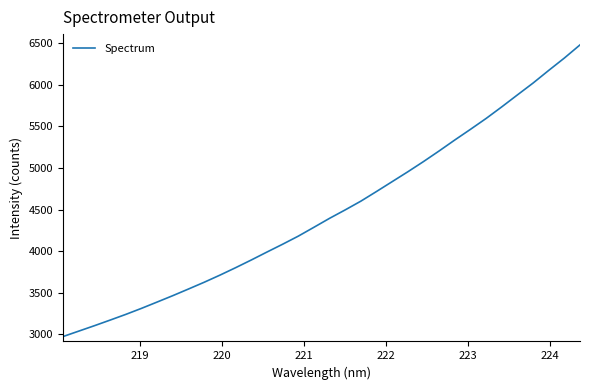

What is the difference between the maximum and minimum values?

3502.7